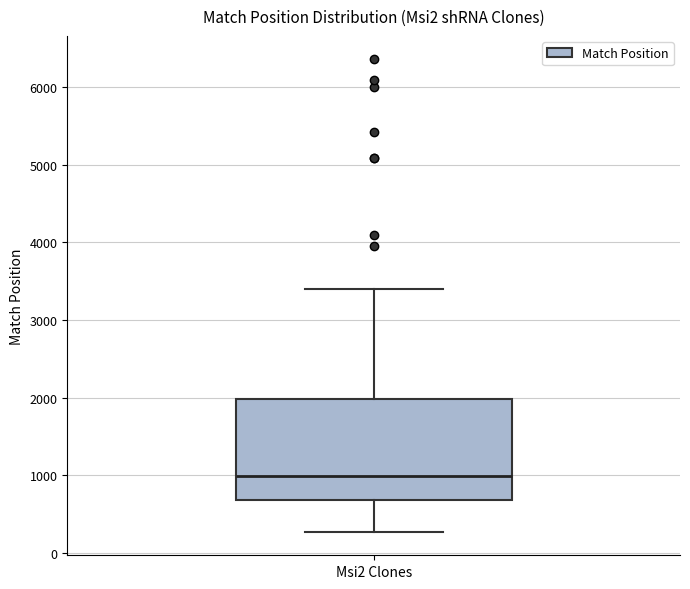

Read this box plot against the y-axis: the position of the median line, the range covered by the box, and the ends of both whiskers. The values are not printed on the chart, so give them approximately, as read against the axis.

median 1000, box 700 to 2000, whiskers 300 to 3400